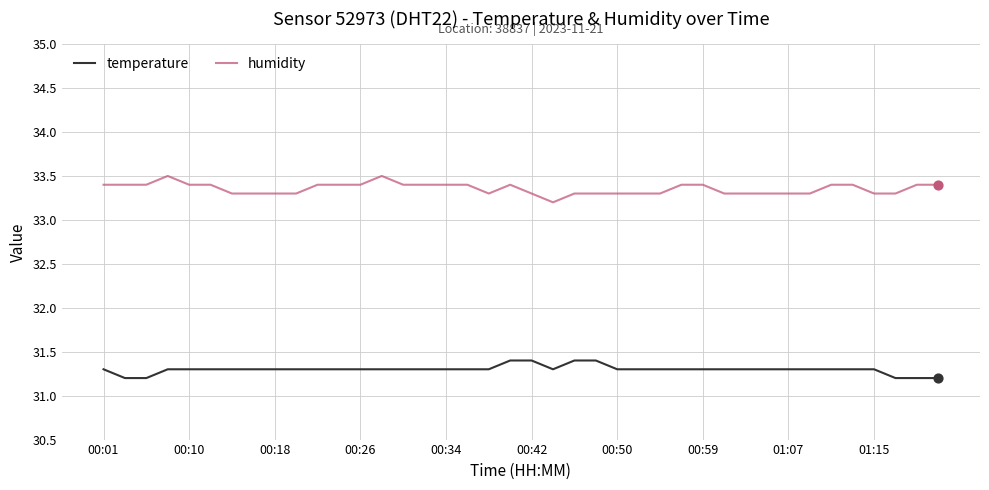

Which series has the largest total across all categories?

humidity